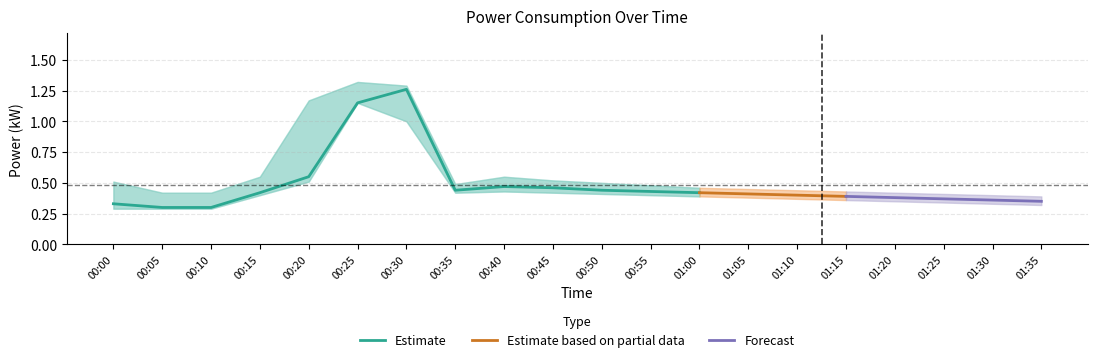

What is the label of the 2nd point from the left?

00:05